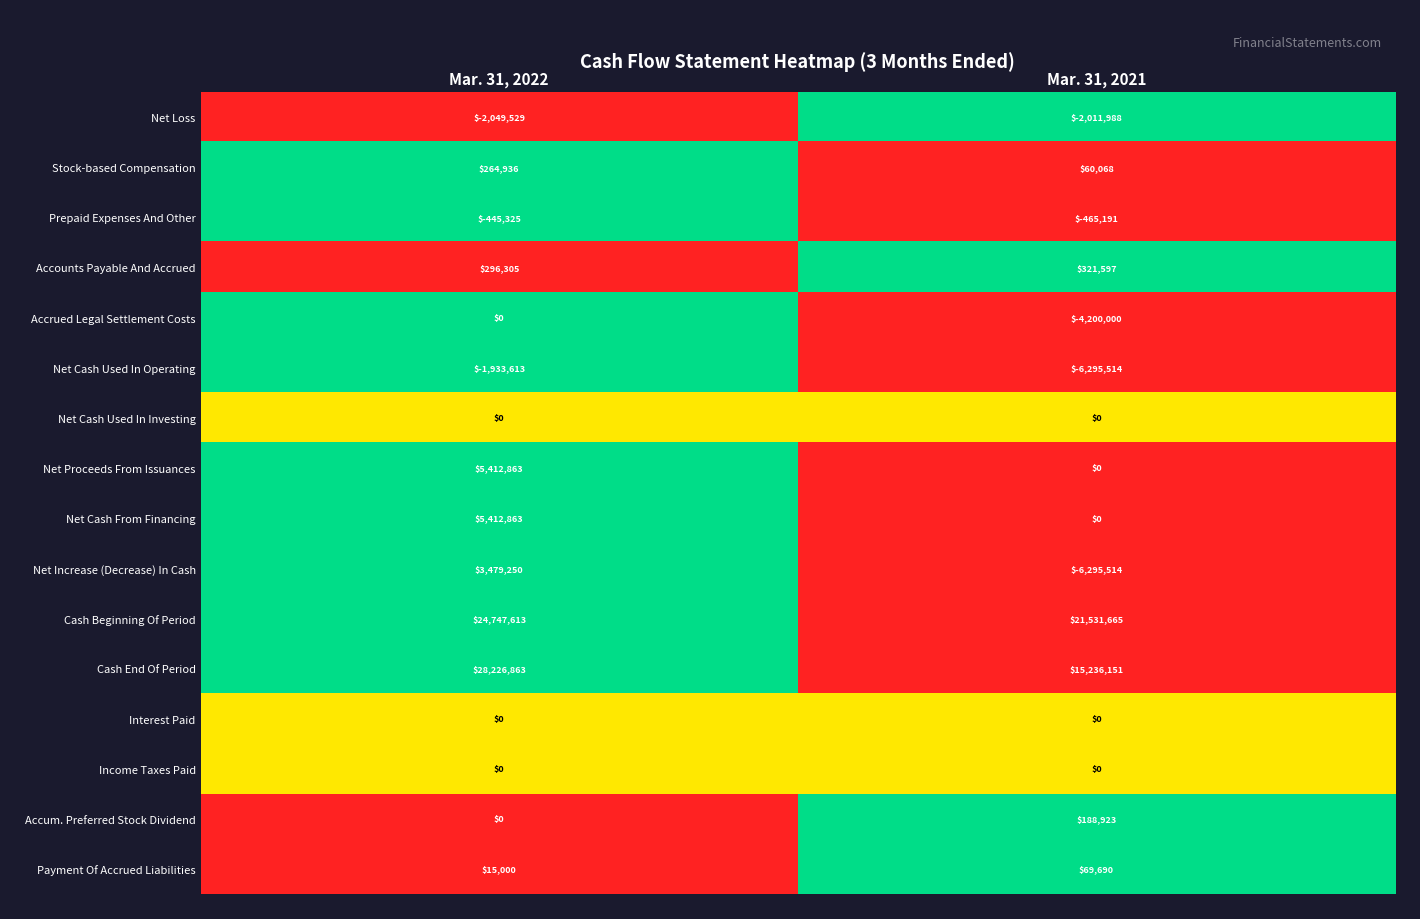

How many values in the Payment Of Accrued Liabilities series are below 69690?

1